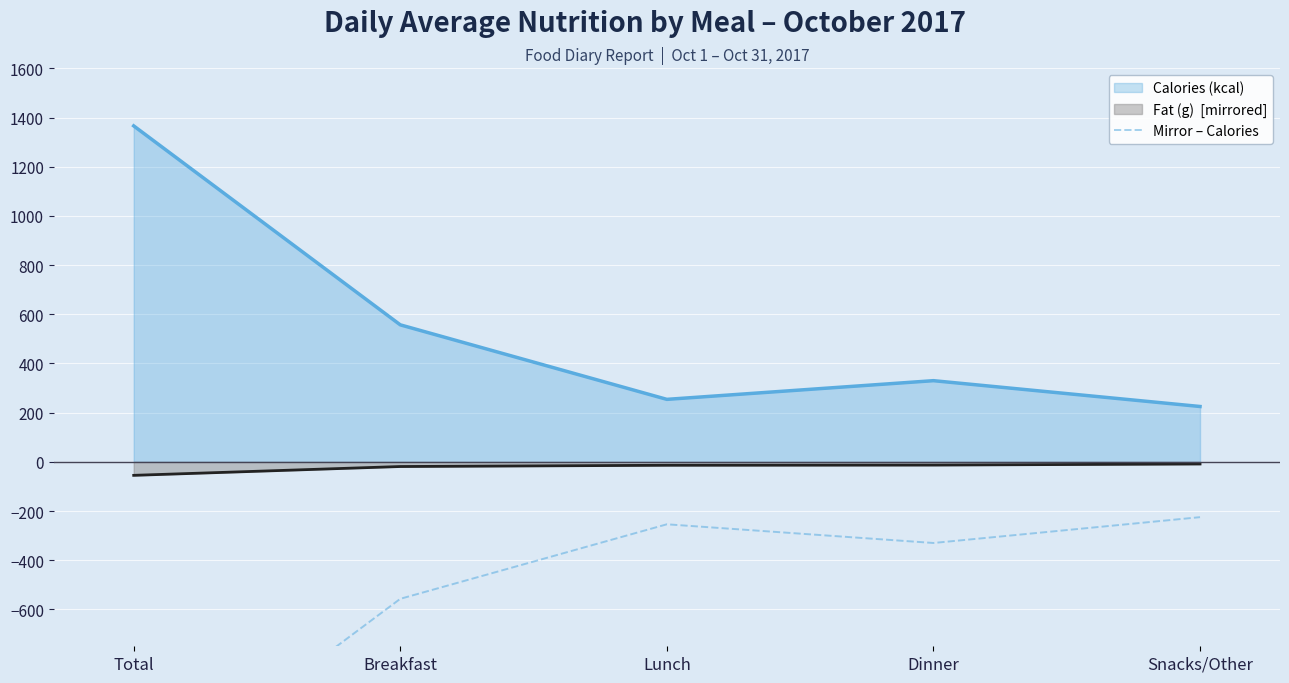

Where is the data nearest to the value -795?

Breakfast